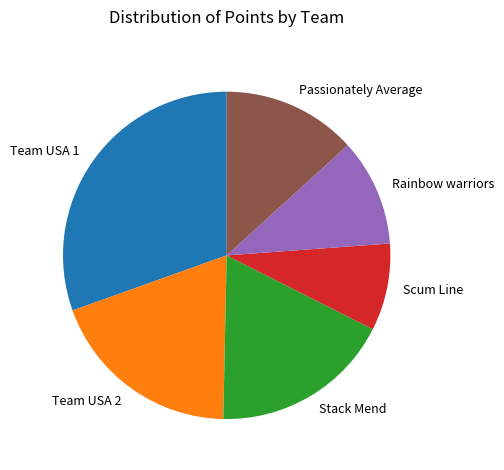

Combined, do Team USA 2 and Stack Mend account for over 50%?

No